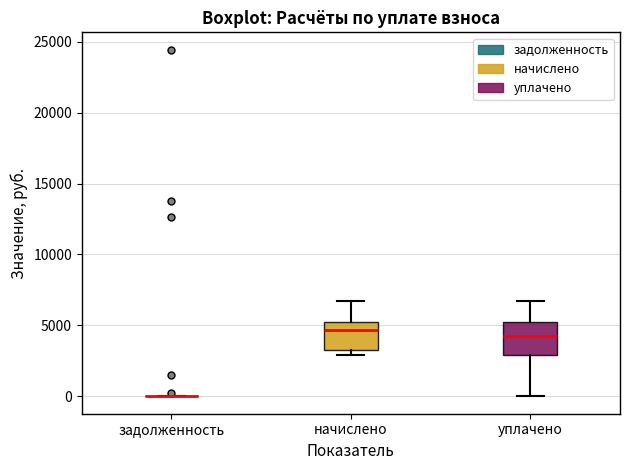

Reading left to right, read every box against the y-axis: the position of its median line, the range the box covers, and the ends of its whiskers. The values are not printed on the chart, so give them approximately, as read against the axis.

задолженность: box collapsed to a line at 0, whiskers 0 to 0
начислено: median 4500, box 3000 to 5000, whiskers 3000 (just below the box's lower edge) to 6500
уплачено: median 4000, box 3000 to 5000, whiskers 0 to 6500